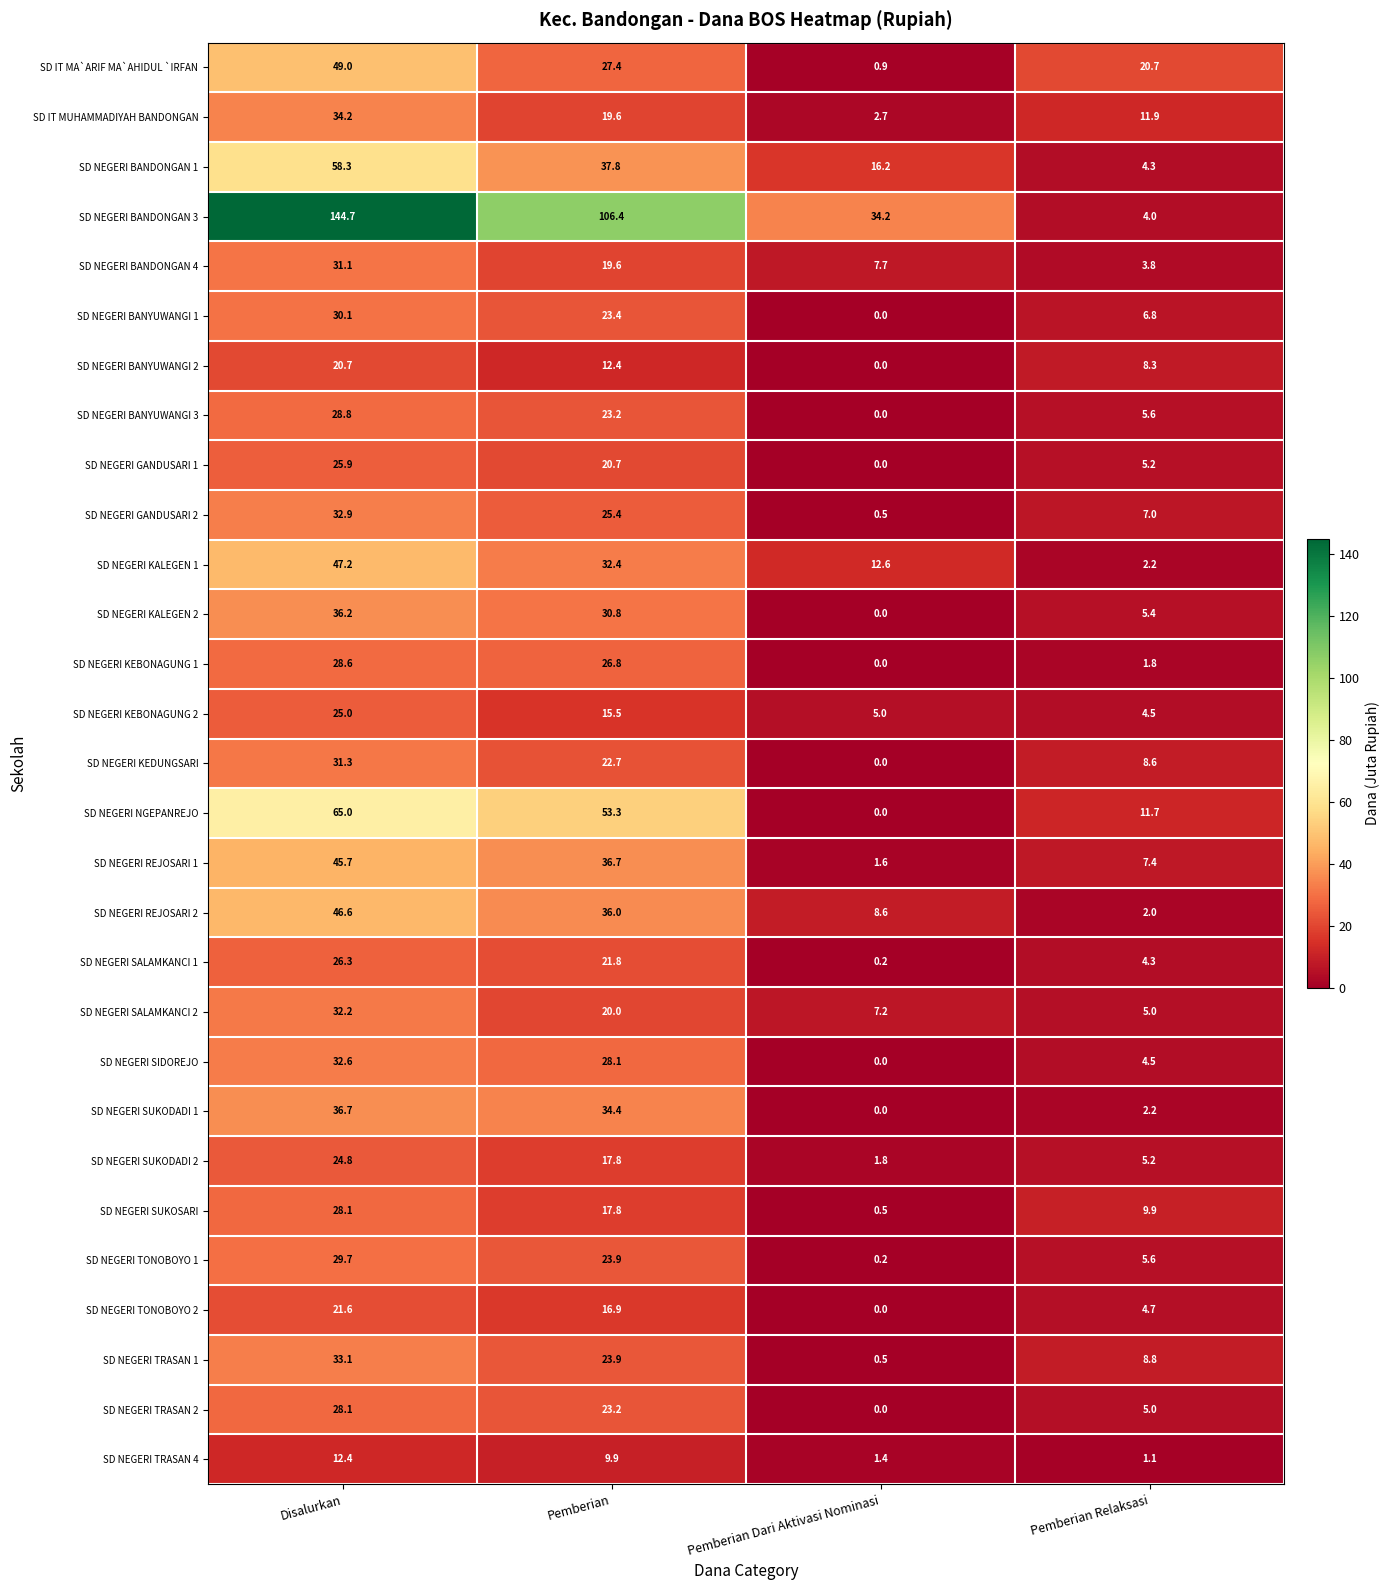

Is it true that SD NEGERI BANDONGAN 4 equals 12.0 at Pemberian?

False